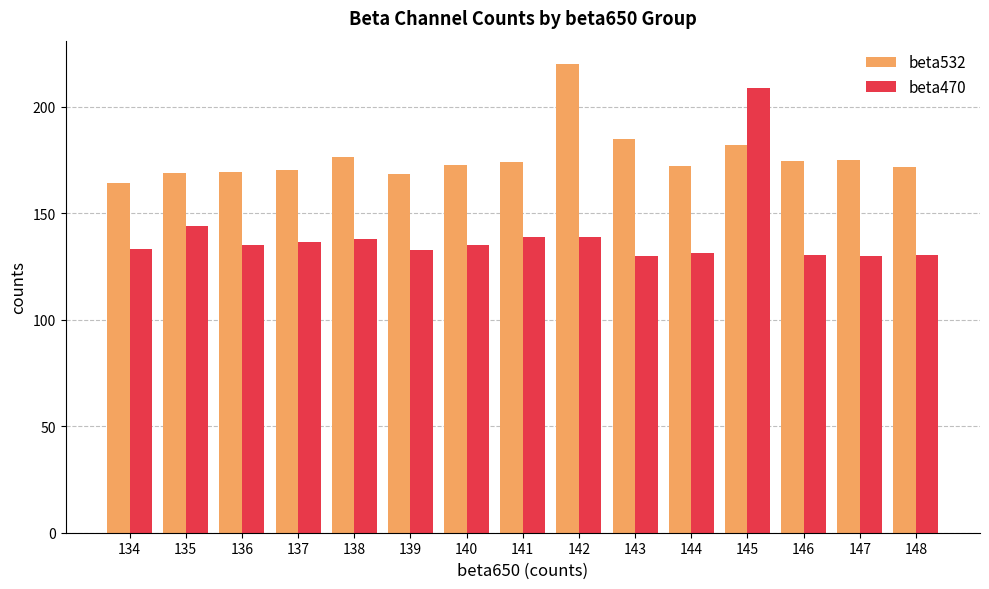

List the series in order of their overall mean, lowest first.

beta470, beta532